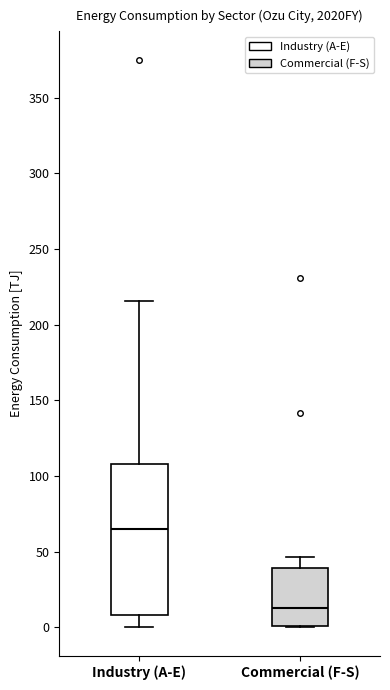

Which box is the tallest, from its lower edge to its upper edge?

Industry (A-E)